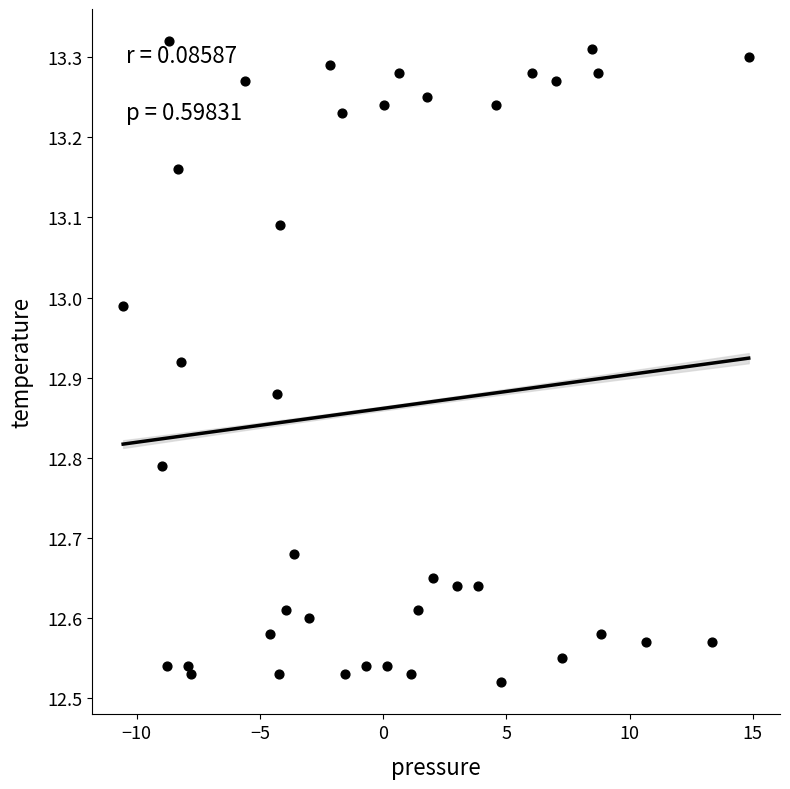

What is the range of Y values (max minus min)?

0.8